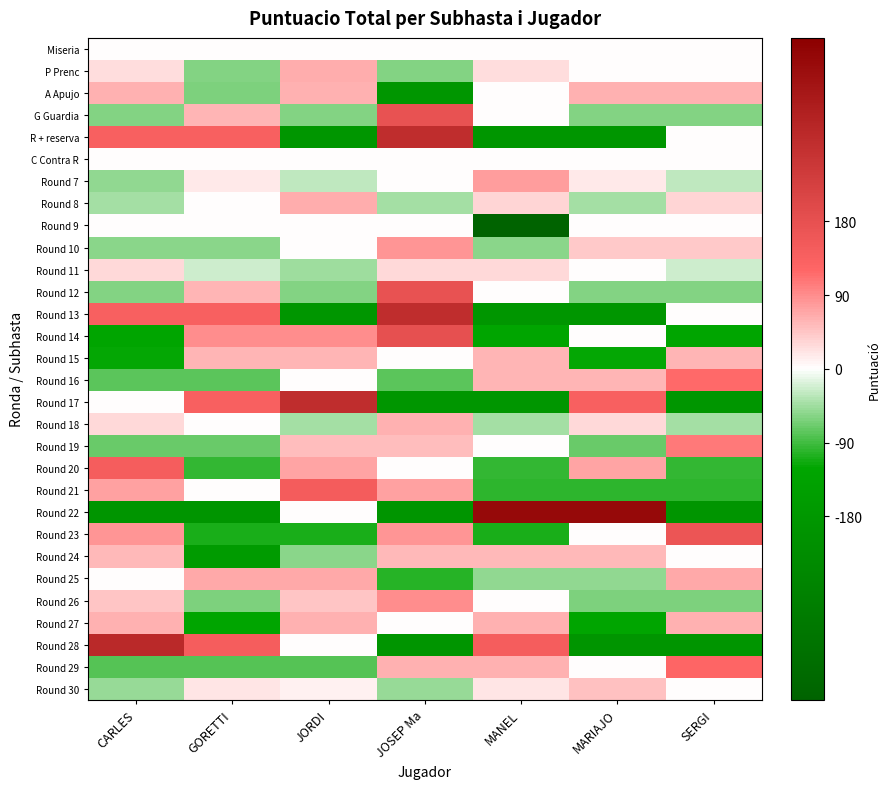

What is the difference between the highest and lowest values at GORETTI?

332.0